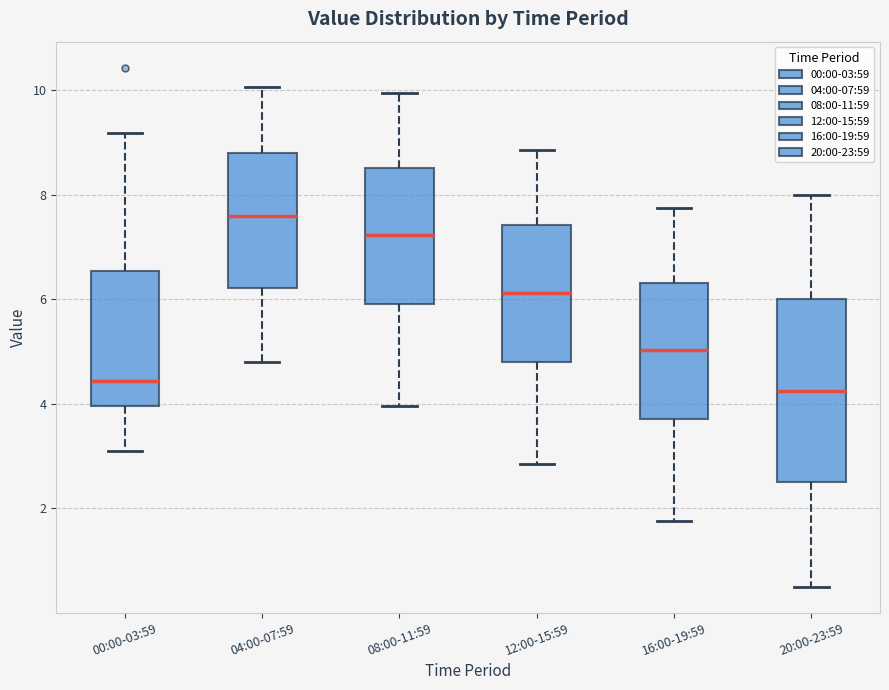

Where is the upper edge of the box for 20:00-23:59 on the y-axis? The values are not printed on the chart, so give them approximately, as read against the axis.

6.0